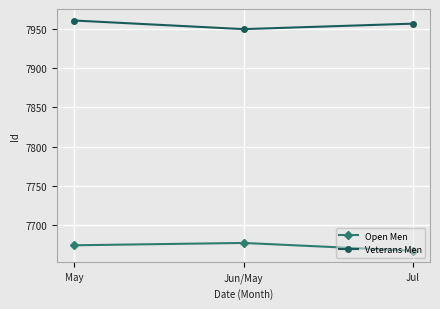

At May, list the series in order from largest to smallest.

Veterans Men, Open Men